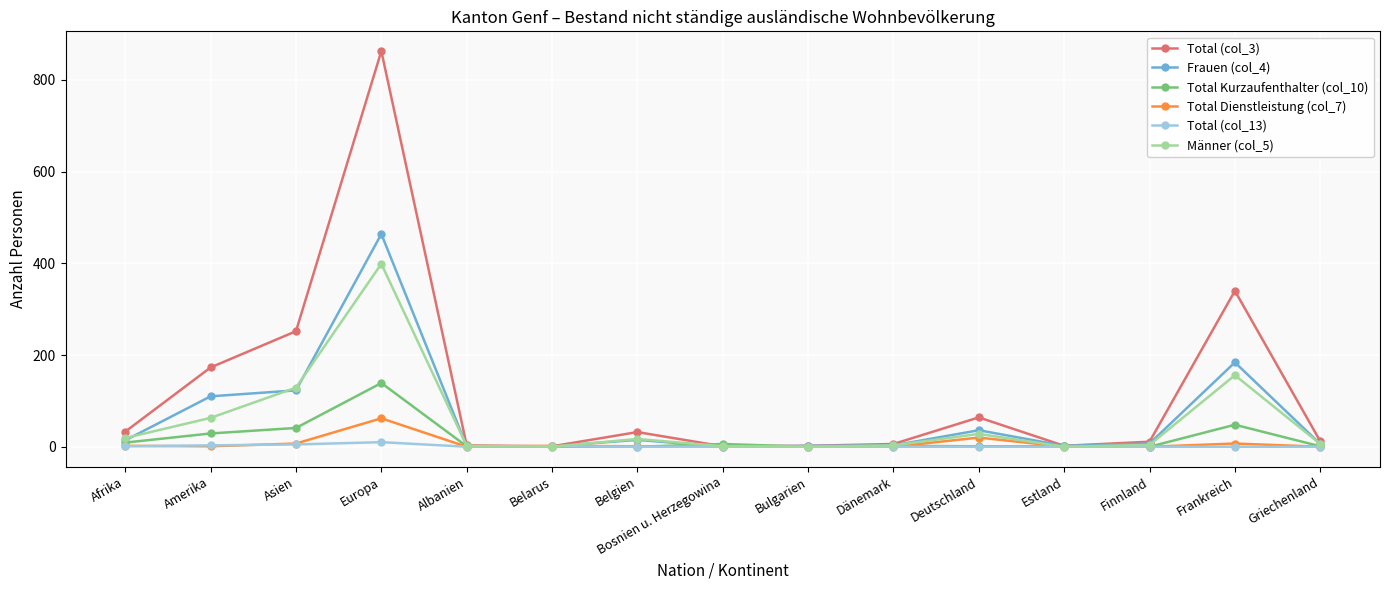

List the series in order of their peak value, highest first.

Total (col_3), Frauen (col_4), Männer (col_5), Total Kurzaufenthalter (col_10), Total Dienstleistung (col_7), Total (col_13)